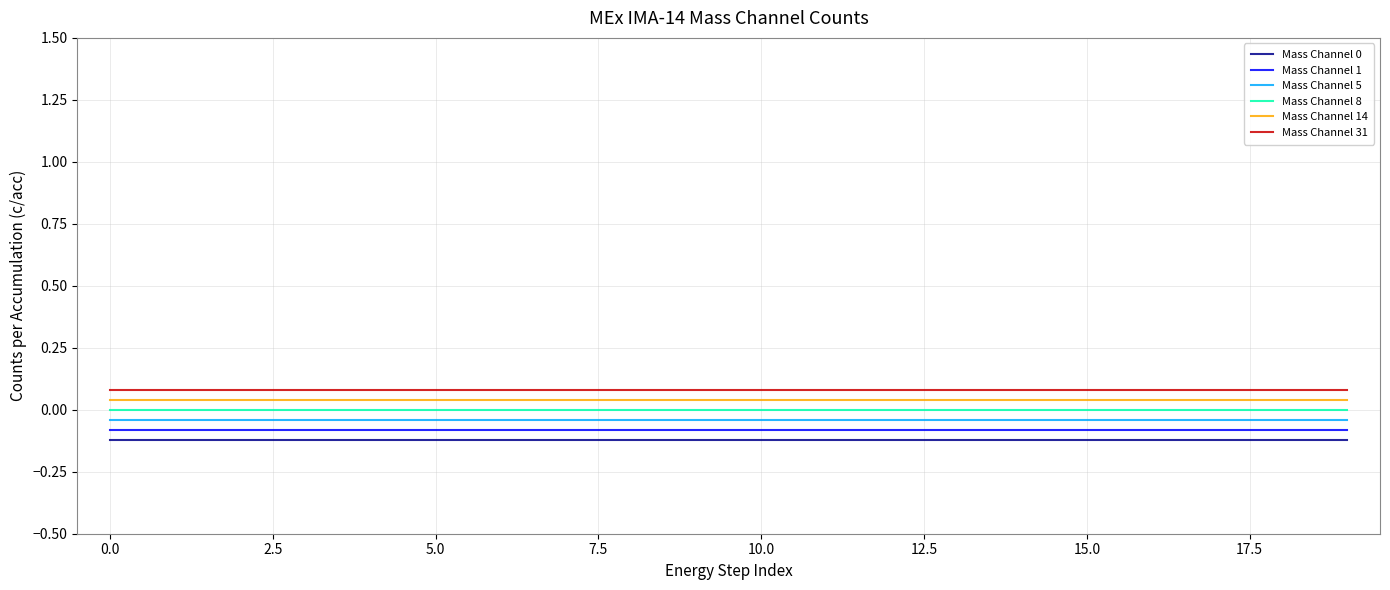

True or false: Mass Channel 31 and Mass Channel 0 intersect in this chart.

False